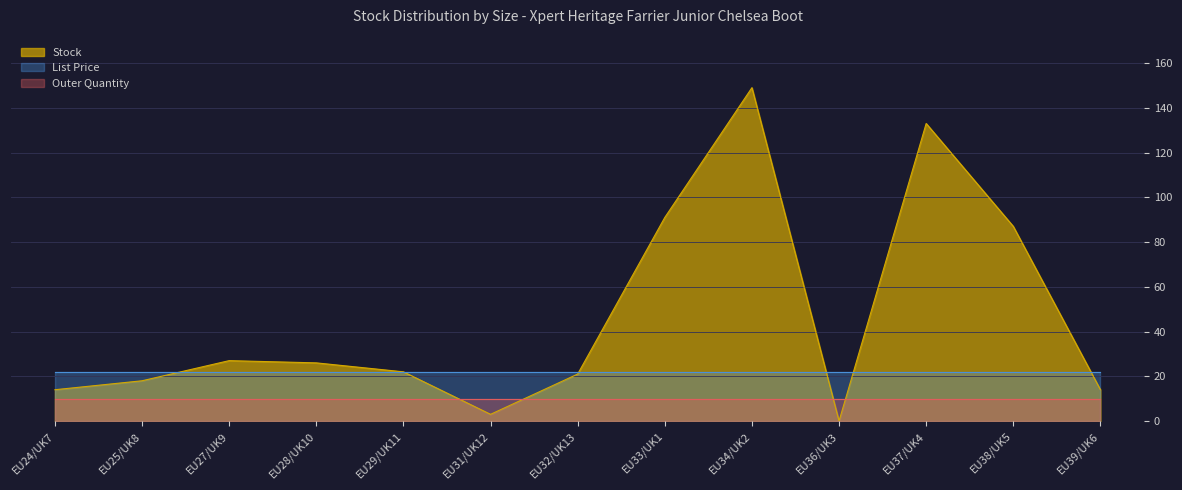

Reading left to right, what are all the values shown in this chart?

Stock: 14.0	18.0	27.0	26.0	22.0	3.0	21.0	91.0	149.0	0.0	133.0	87.0	14.0
List Price: 21.9	21.9	21.9	21.9	21.9	21.9	21.9	21.9	21.9	21.9	21.9	21.9	21.9
Outer Quantity: 10.0	10.0	10.0	10.0	10.0	10.0	10.0	10.0	10.0	10.0	10.0	10.0	10.0